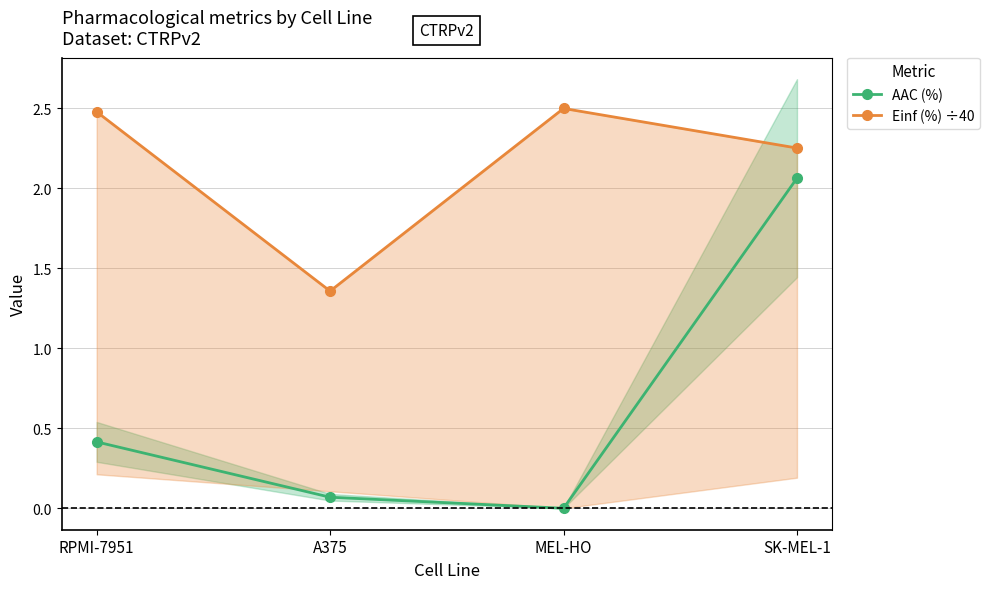

List the labels in order of AAC (%) value, largest first.

SK-MEL-1, RPMI-7951, A375, MEL-HO